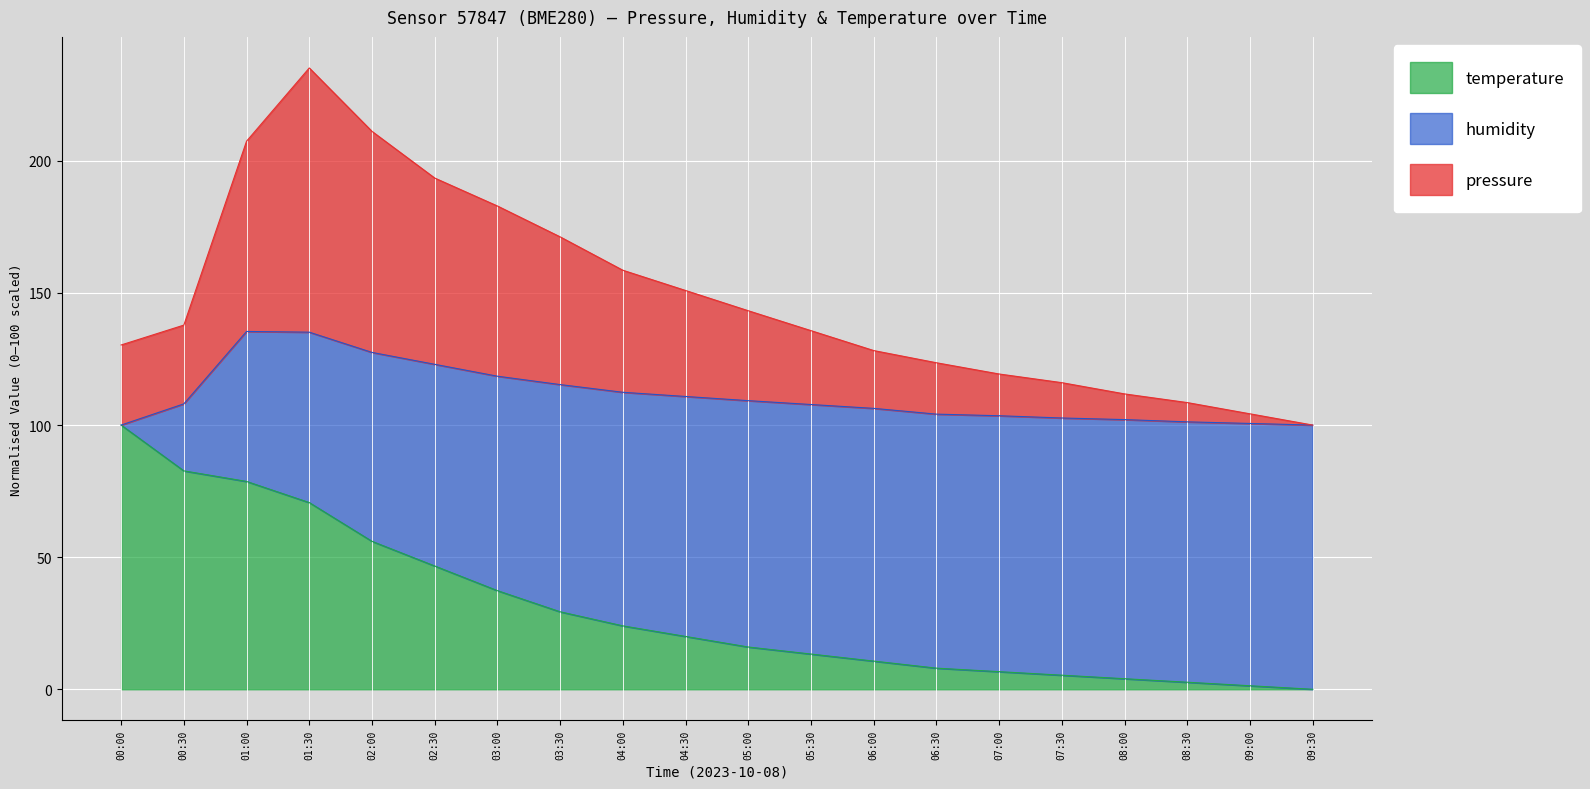

Does the chart display data point markers on the line(s)?

No